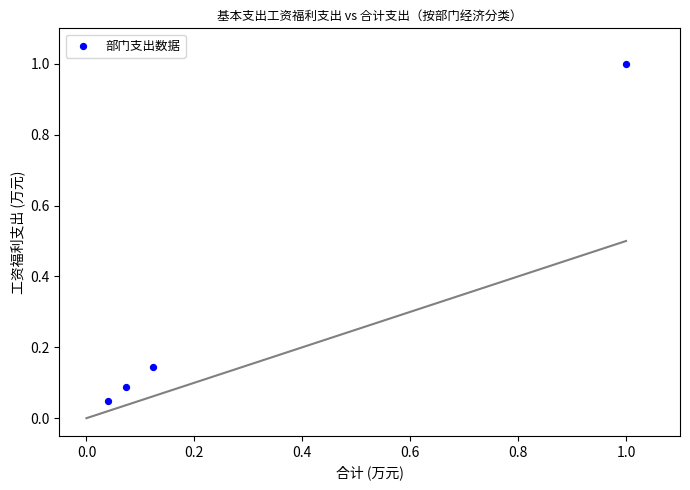

What is the average X value?

0.3